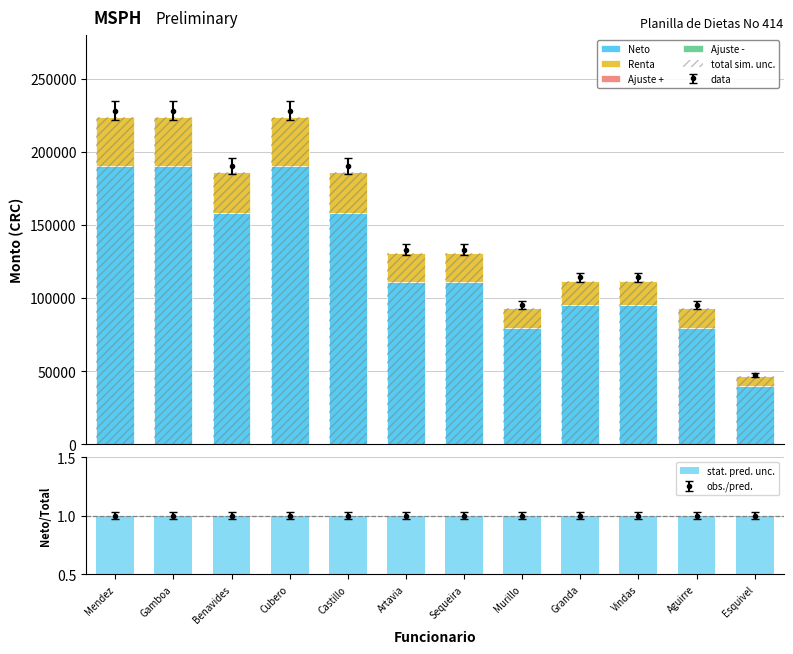

At which category is the sum across all series the highest?

Mendez